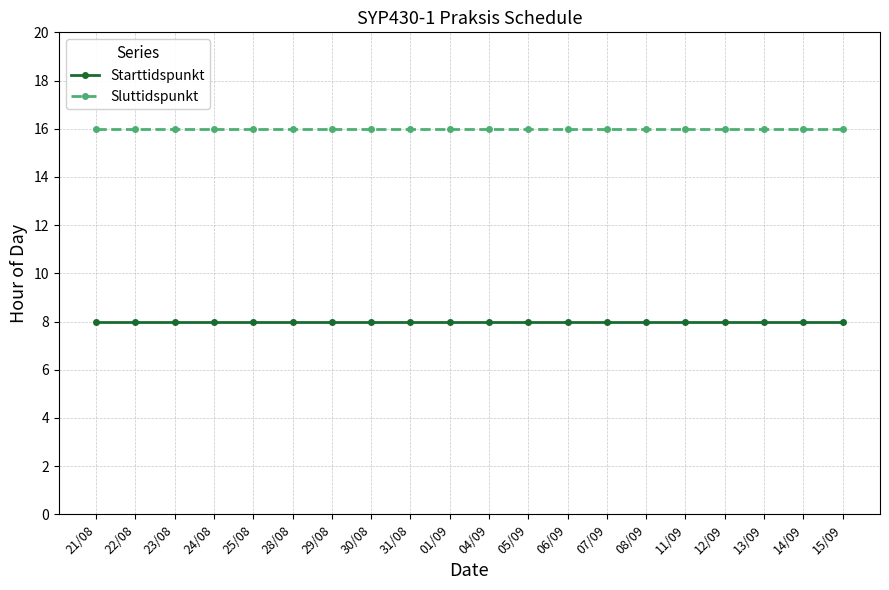

The Sluttidspunkt series shows 16 at 29/08. True or false?

True